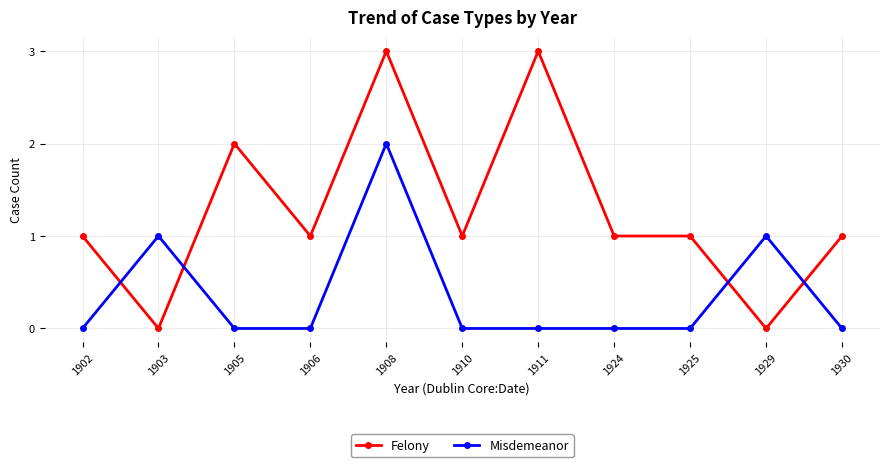

Which series has the largest range (max minus min)?

Felony